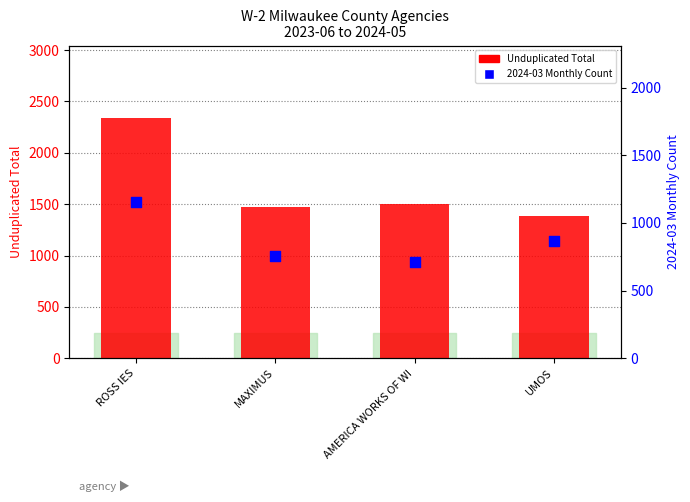

Which series has the largest total across all categories?

Unduplicated Total